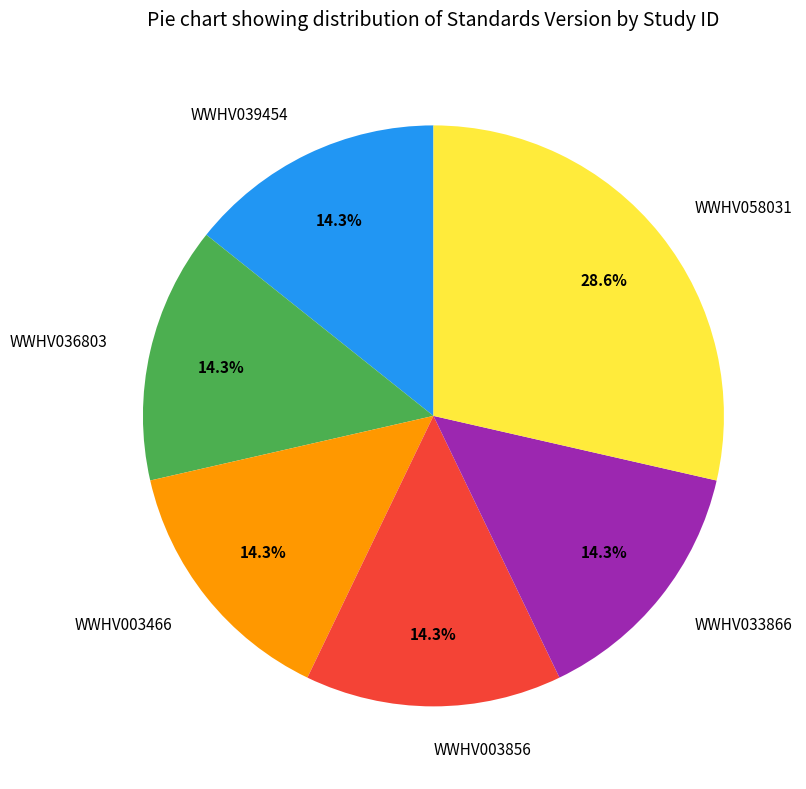

To the nearest percent, what is the difference between the WWHV058031 and WWHV003466 slice percentages?

14%